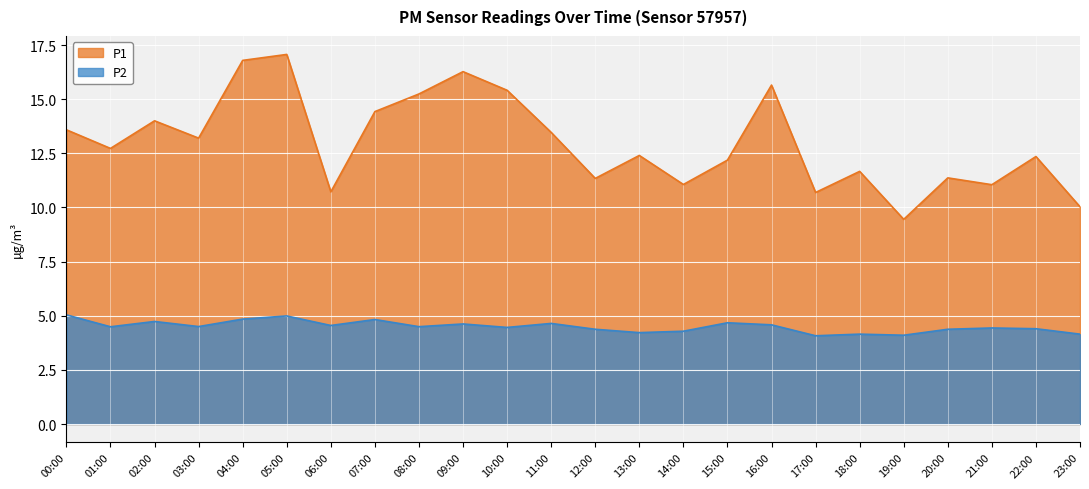

At how many categories does at least one series exceed 6?

24